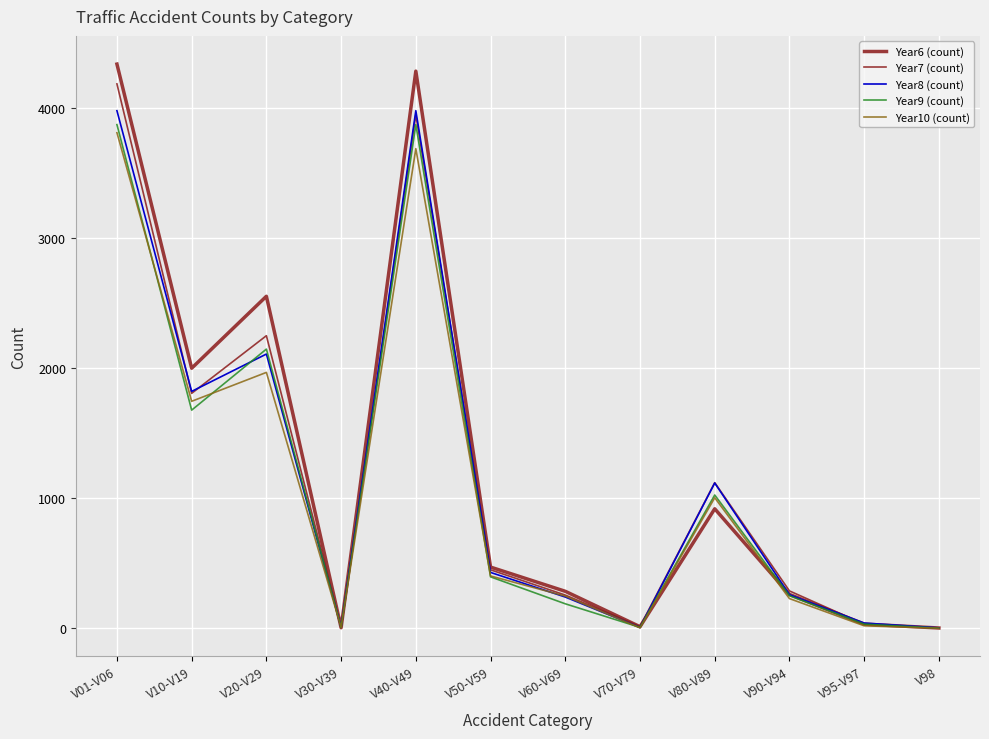

What is the difference between the highest and lowest values at V80-V89?

201